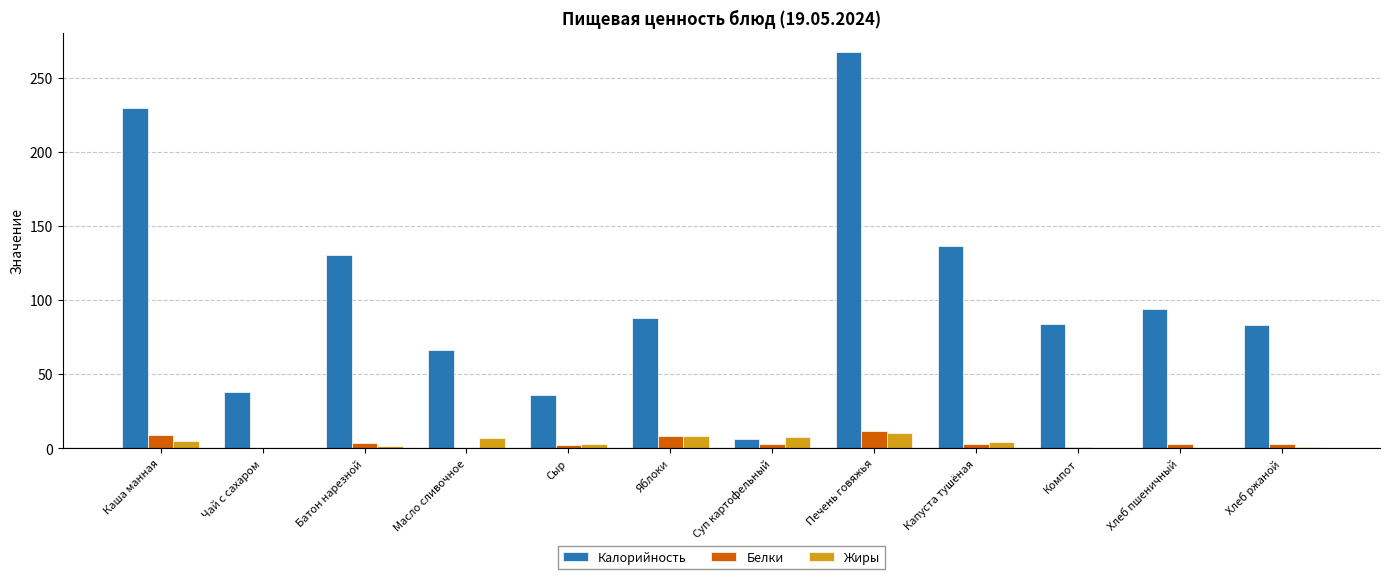

The Калорийность series shows 88.0 at Яблоки. True or false?

True